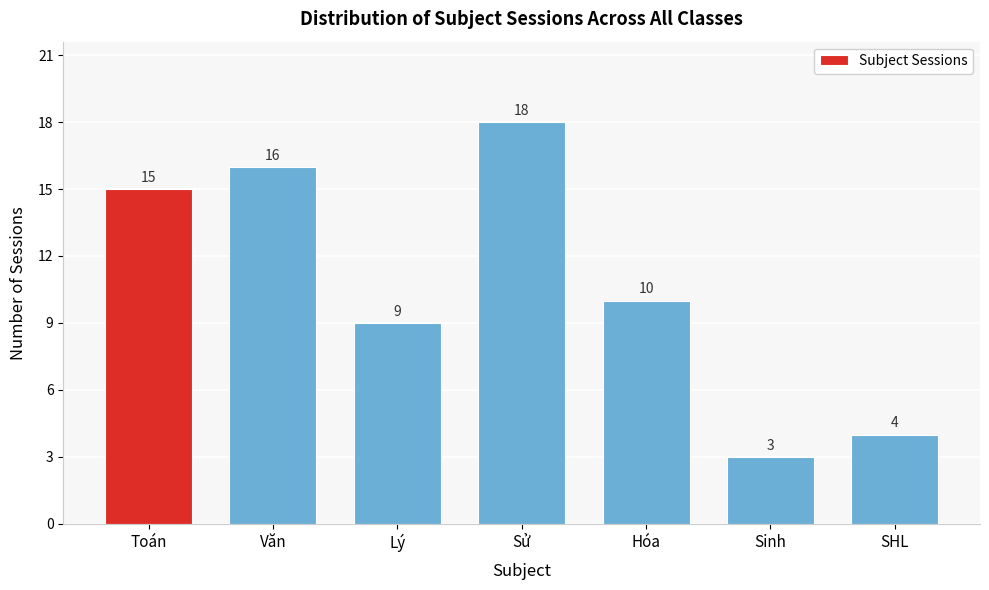

Reading left to right, transcribe all the data shown in this chart.

15	16	9	18	10	3	4